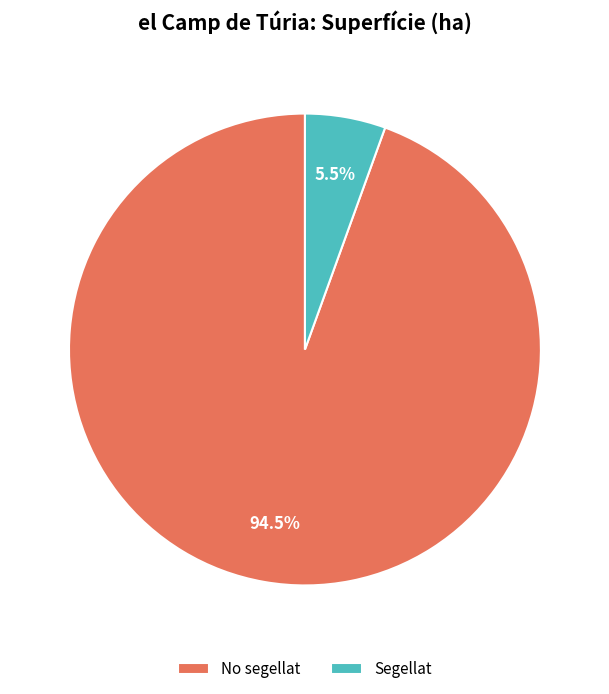

How much of the chart is everything except Segellat?

94.5%